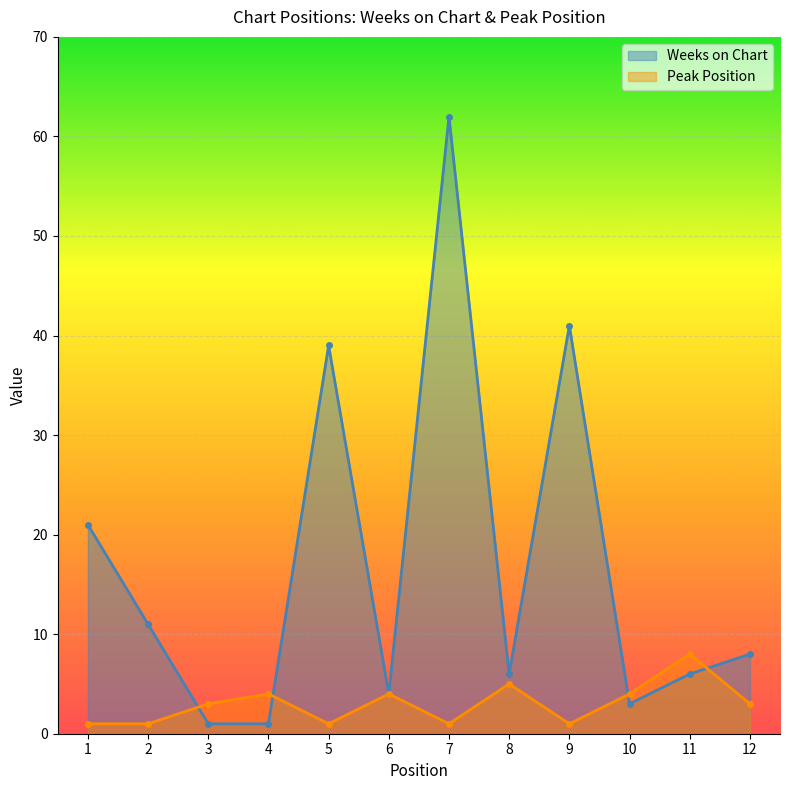

Which series has the largest total across all categories?

Weeks on Chart